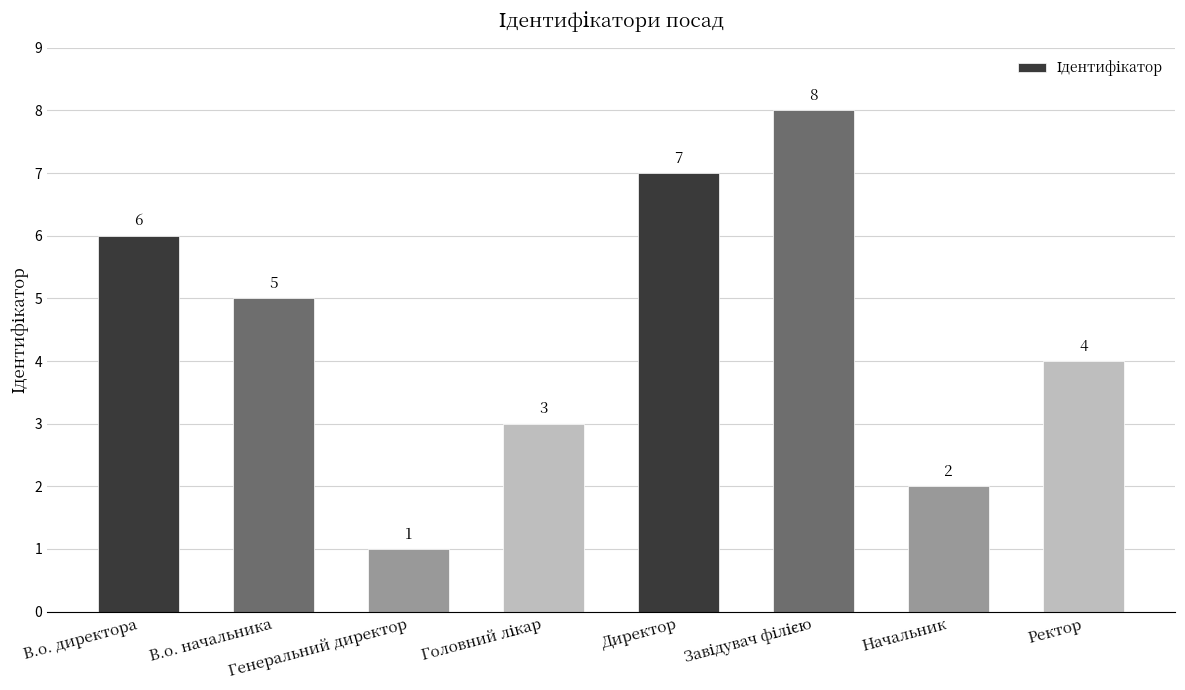

How many data points does each series have?

8